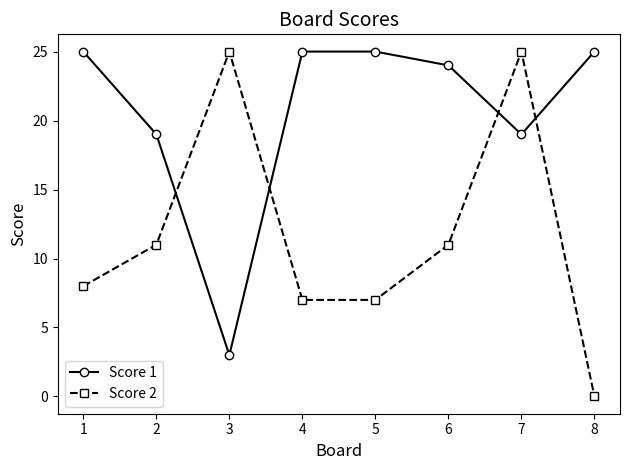

True or false: Score 2 and Score 1 cross at least once.

True